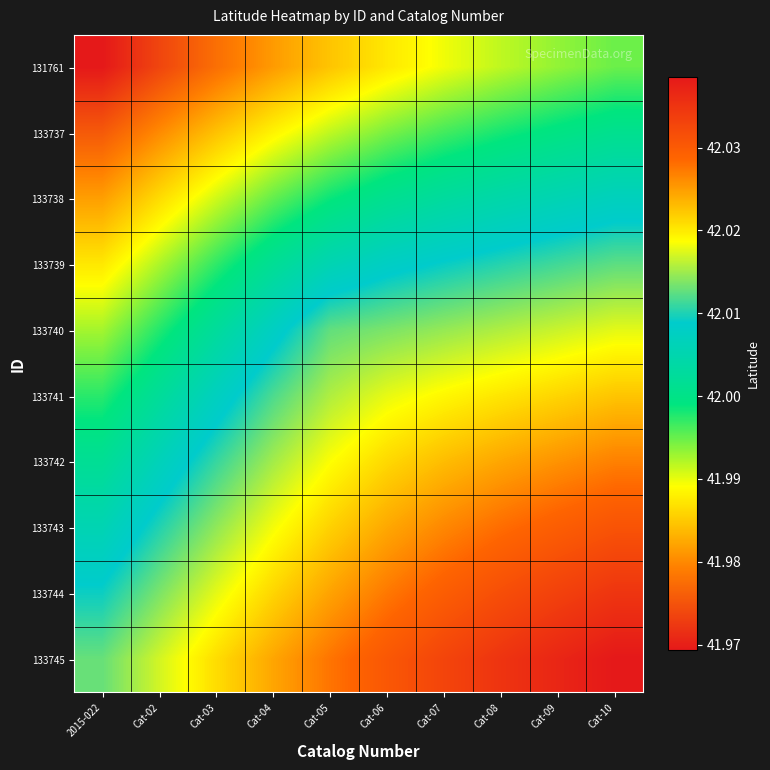

How many categories are shown in the chart?

10